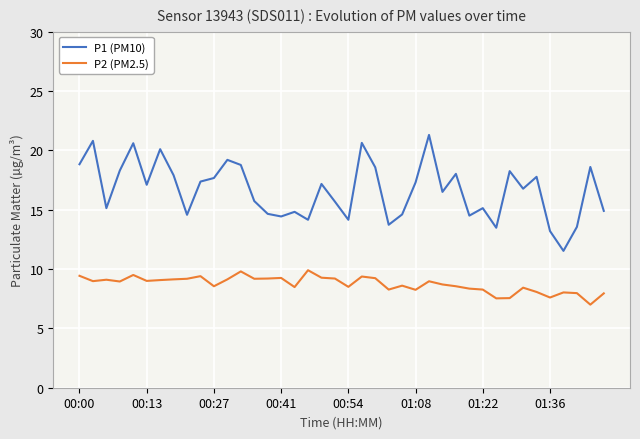

True or false: P2 (PM2.5) has more than 1 interior local peaks.

True